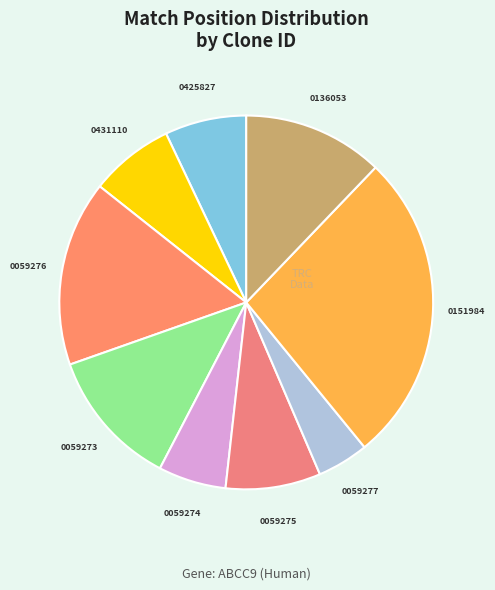

How many slices are in this pie chart?

9